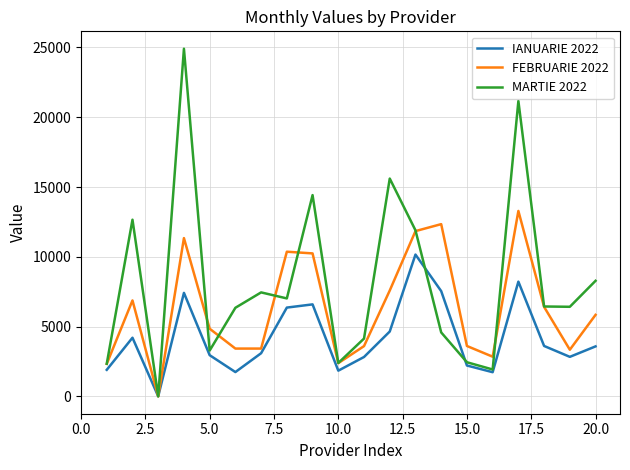

Rank the series by their average value, from highest to lowest.

MARTIE 2022, FEBRUARIE 2022, IANUARIE 2022